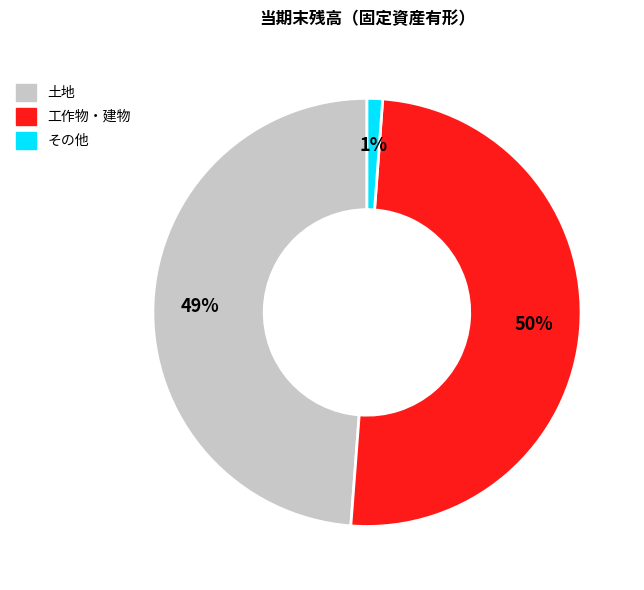

To the nearest percent, what is the average slice percentage?

33%